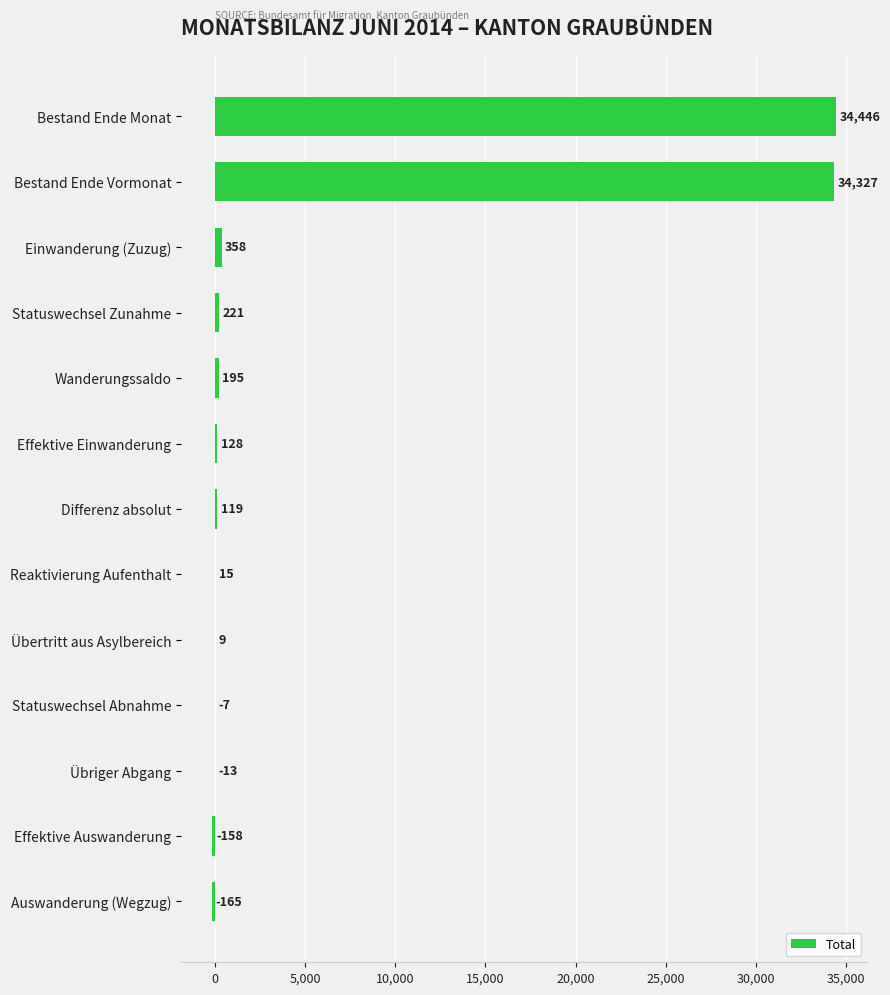

Reading bottom to top, list all the values displayed in this chart.

Auswanderung (Wegzug)=-165	Effektive Auswanderung=-158	Übriger Abgang=-13	Statuswechsel Abnahme=-7	Übertritt aus Asylbereich=9	Reaktivierung Aufenthalt=15	Differenz absolut=119	Effektive Einwanderung=128	Wanderungssaldo=195	Statuswechsel Zunahme=221	Einwanderung (Zuzug)=358	Bestand Ende Vormonat=34327	Bestand Ende Monat=34446